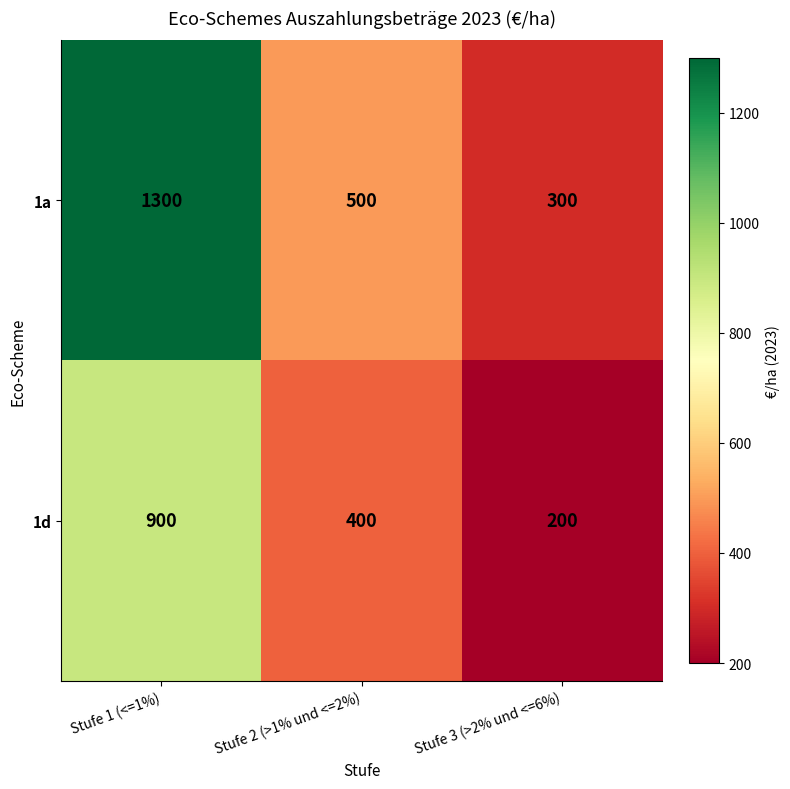

Reading left to right, transcribe all the data shown in this chart.

1a: Stufe 1 (<=1%)=1300	Stufe 2 (>1% und <=2%)=500	Stufe 3 (>2% und <=6%)=300
1d: Stufe 1 (<=1%)=900	Stufe 2 (>1% und <=2%)=400	Stufe 3 (>2% und <=6%)=200